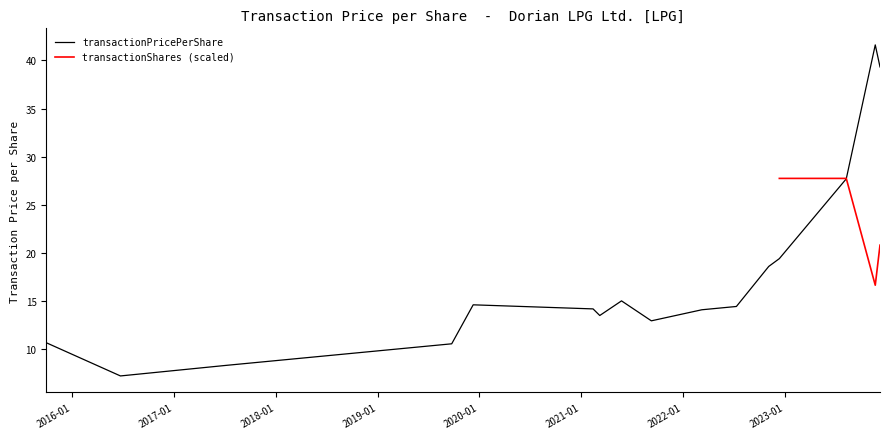

Where is the first local minimum?

2016-06-23